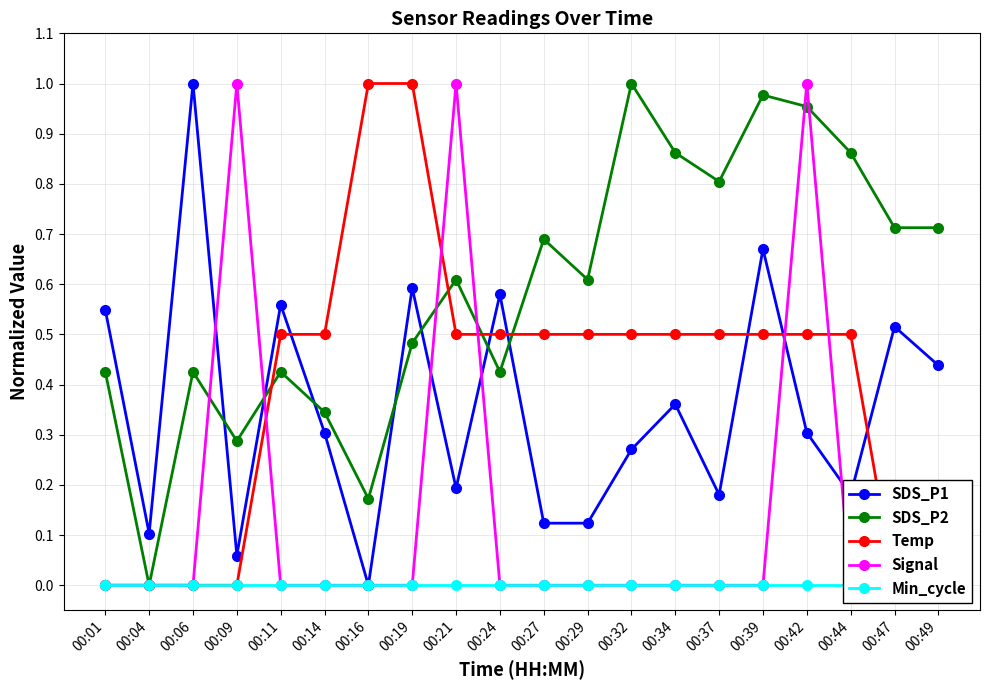

How many intersections are there between SDS_P2 and SDS_P1?

7